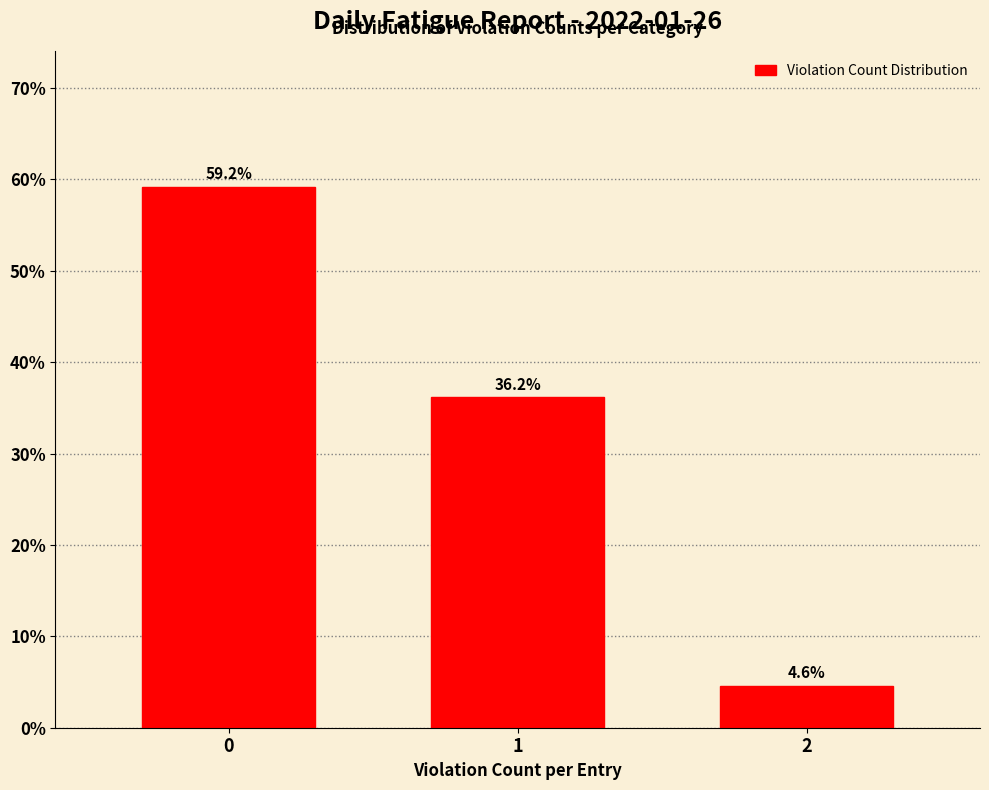

Reading left to right, extract all data points from this chart.

0=59.2	1=36.2	2=4.6